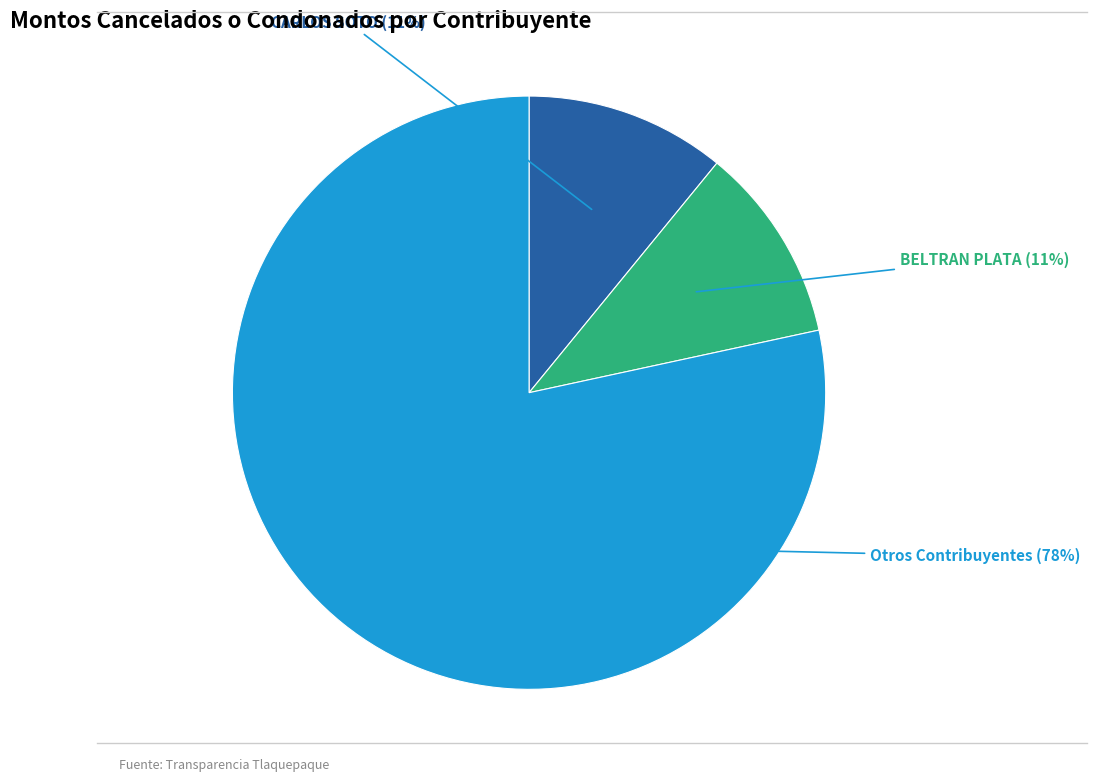

Is there any slice that represents more than half of the pie?

Yes